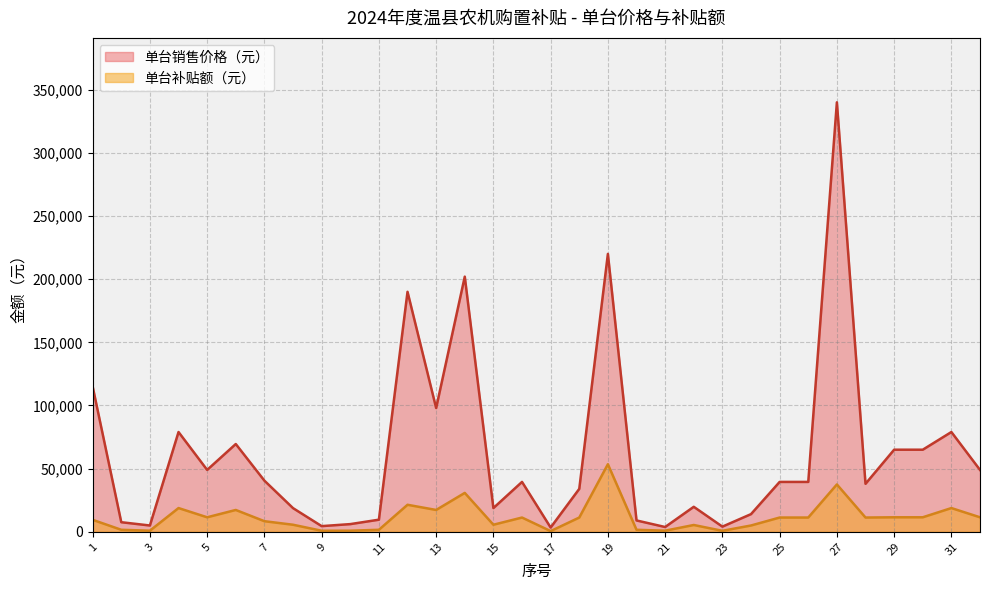

The value of 单台补贴额（元） at 3 is 567. True or false?

False